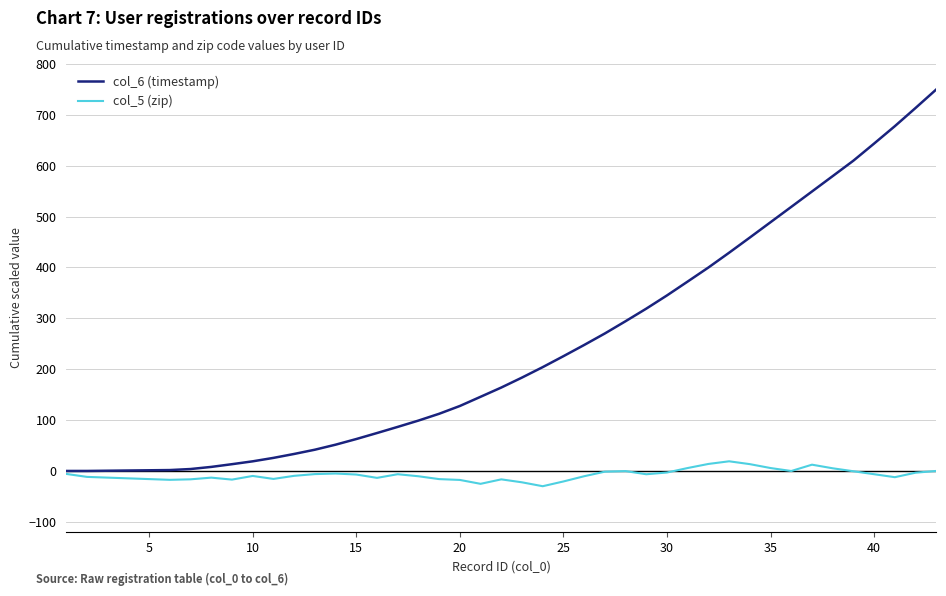

Which series has the widest spread of values?

col_6 (timestamp)